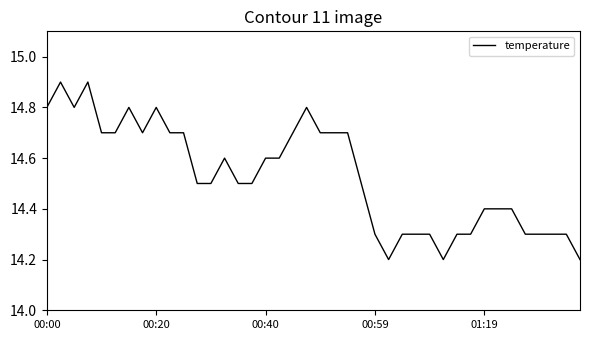

What is the difference between the maximum and minimum values?

0.7